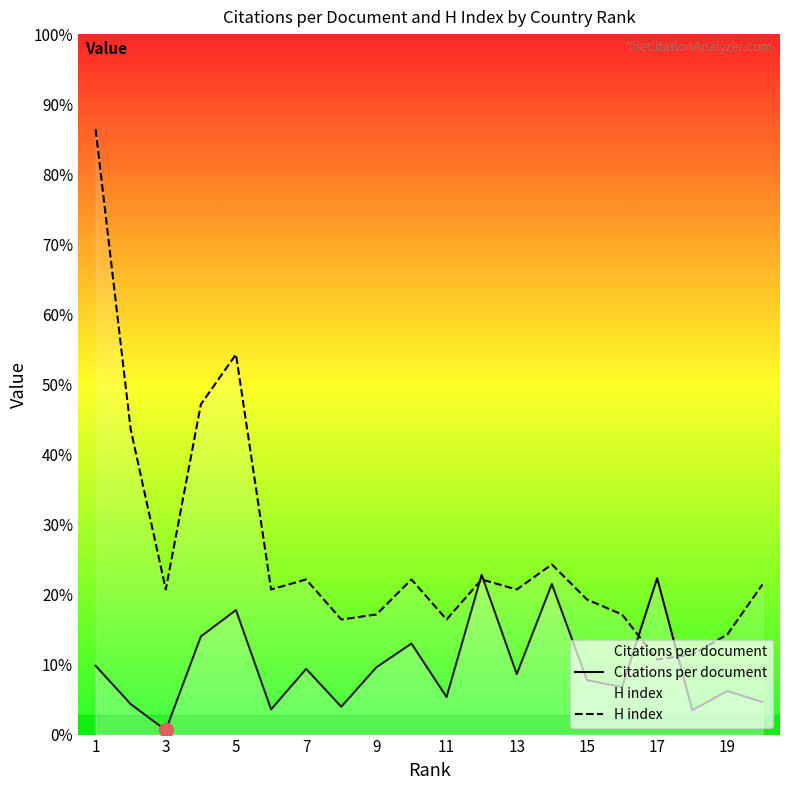

Is the value of Citations per document at 17 greater than the value of H index at 12?

No